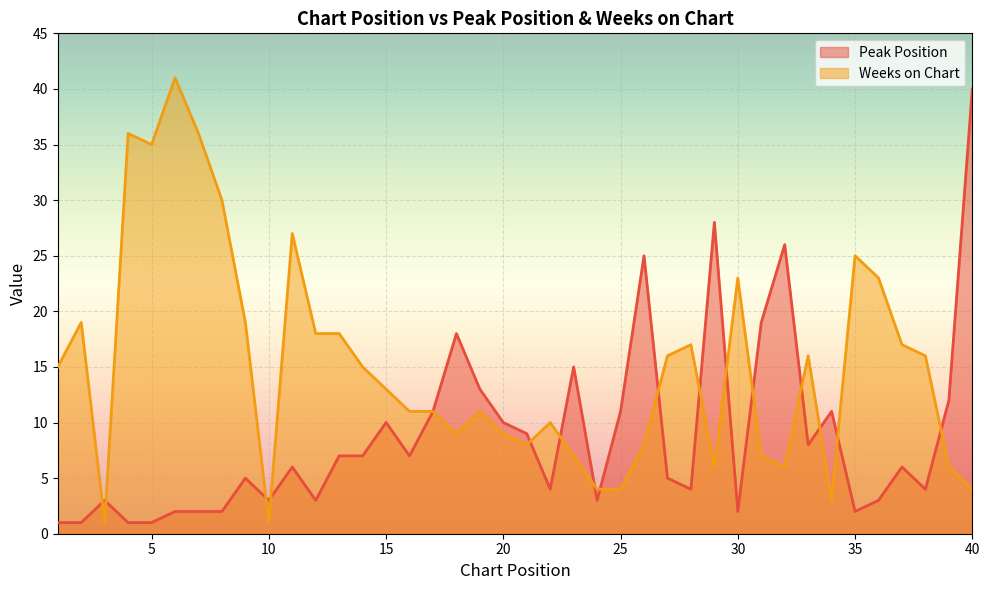

What is the maximum value shown in the chart?

41